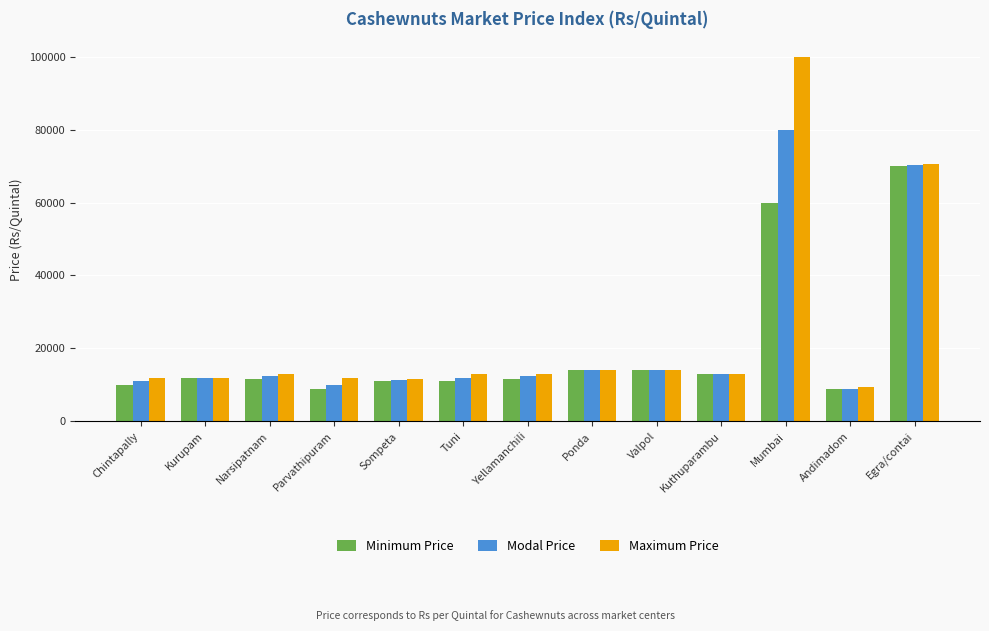

What is the sum of all Maximum Price values?

307500